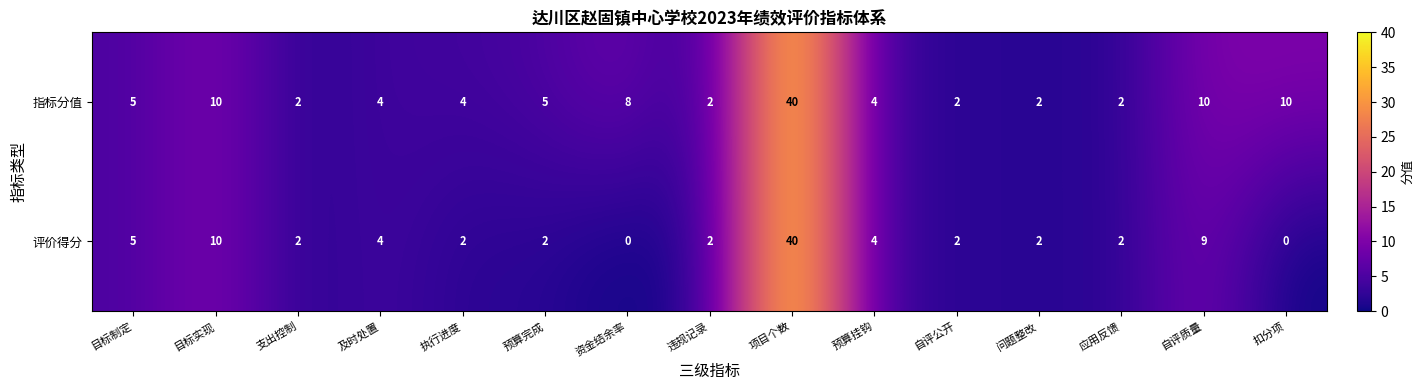

True or false: 评价得分 has a value of 2 at 预算完成.

True